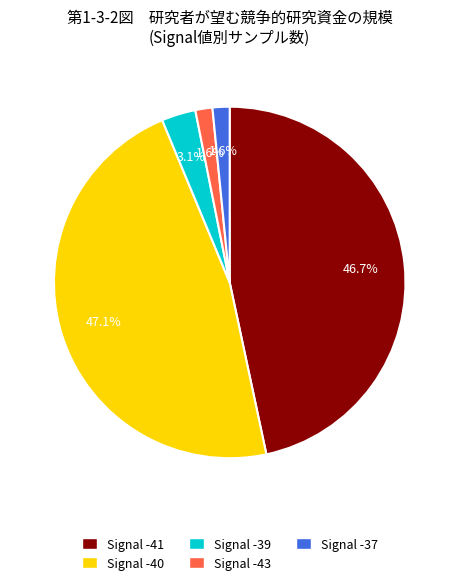

Is there a majority slice in this chart?

No